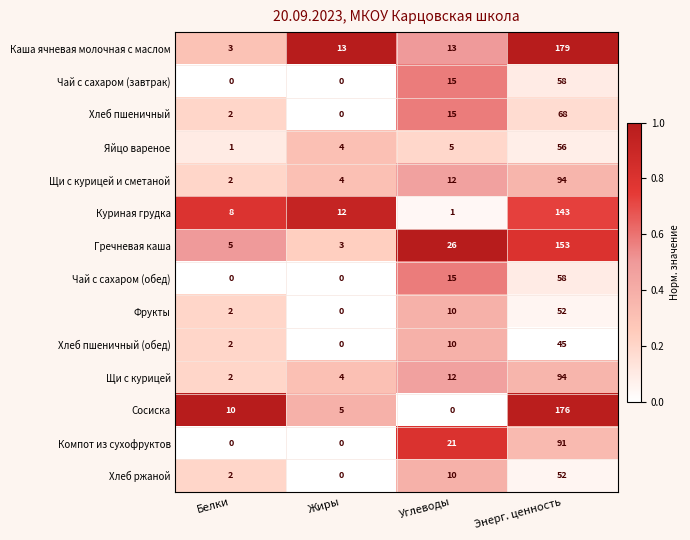

Which category has the highest value across all series?

Энерг. ценность